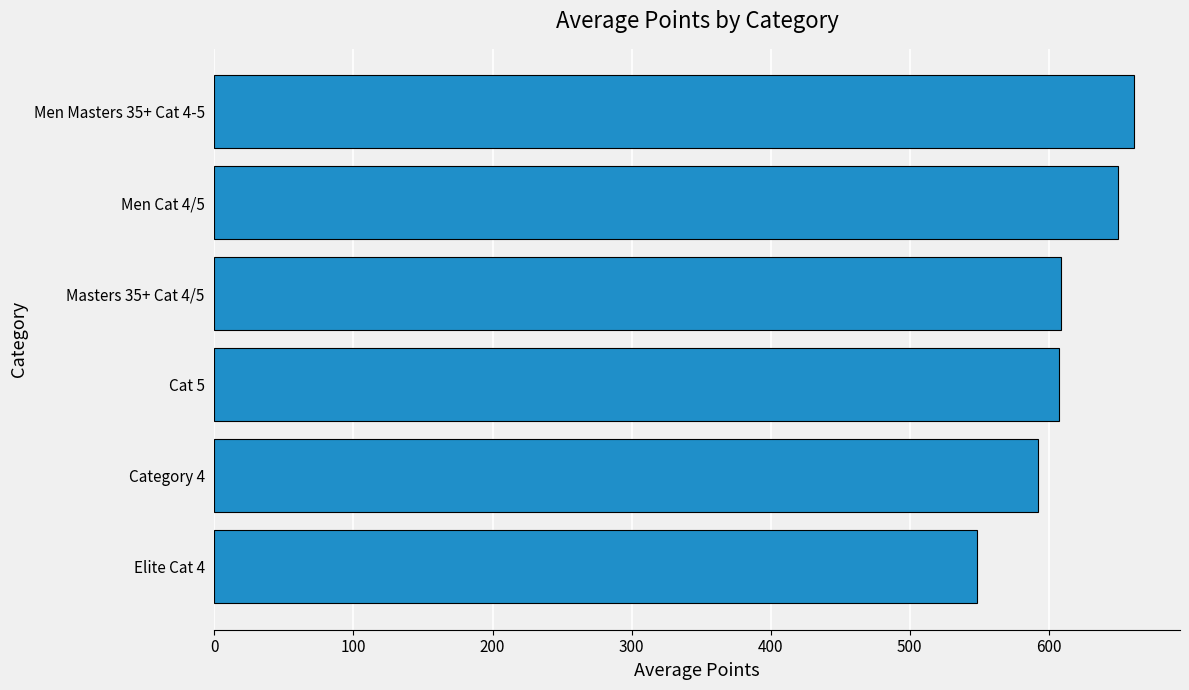

Which label corresponds to the smallest value in the chart?

Elite Cat 4